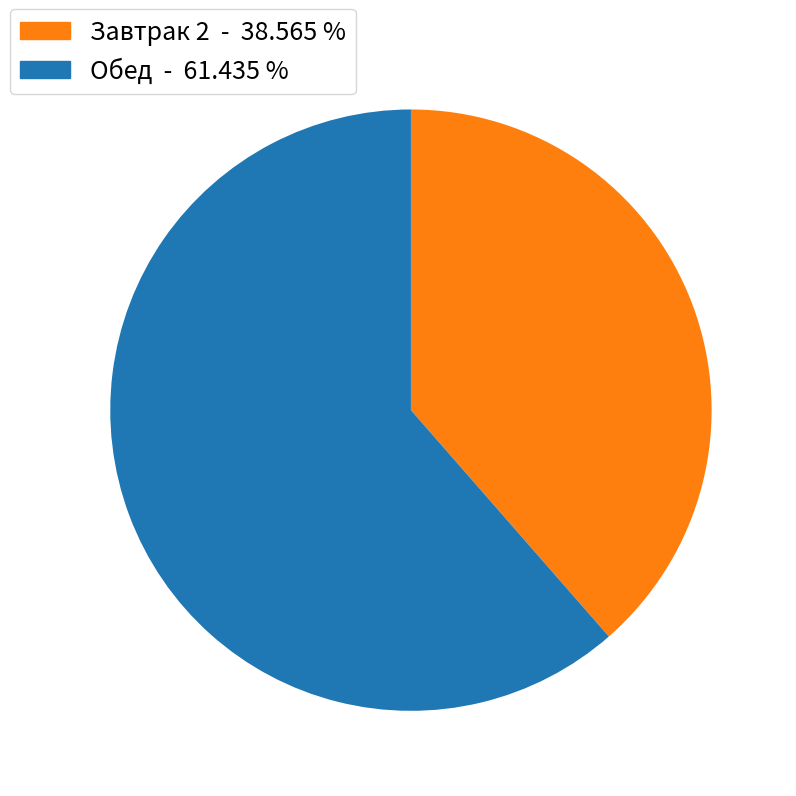

What is the ratio of the value at Завтрак 2 - 38.565 % to the value at Обед - 61.435 %?

0.6